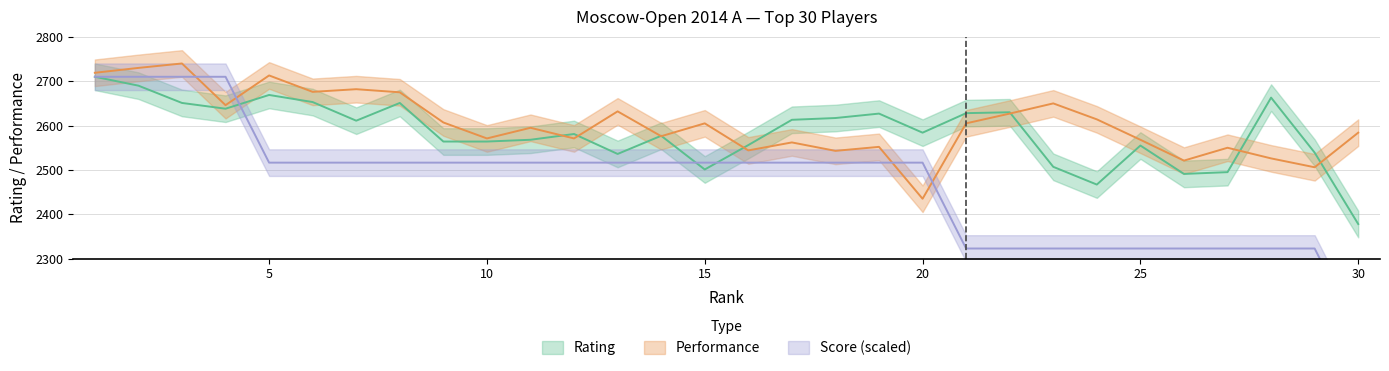

Where does the Score_x10 series first go above 2516?

1